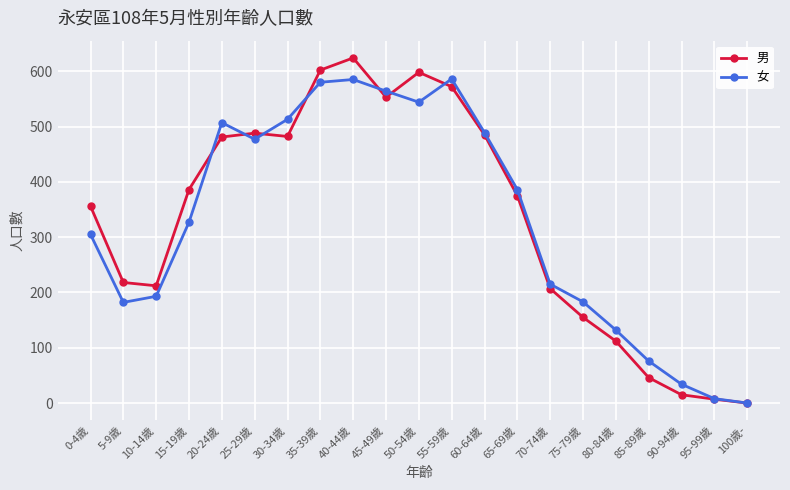

True or false: 男 and 女 intersect in this chart.

True